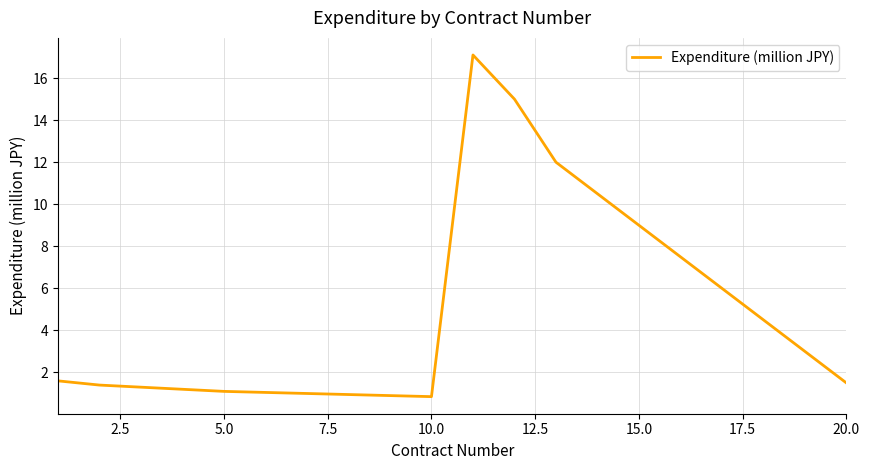

What is the change in value from 15.0 to 20.0?

-7.5